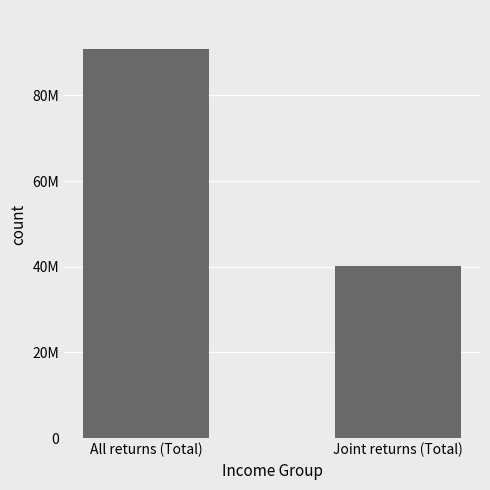

What is the smallest value displayed?

40157930